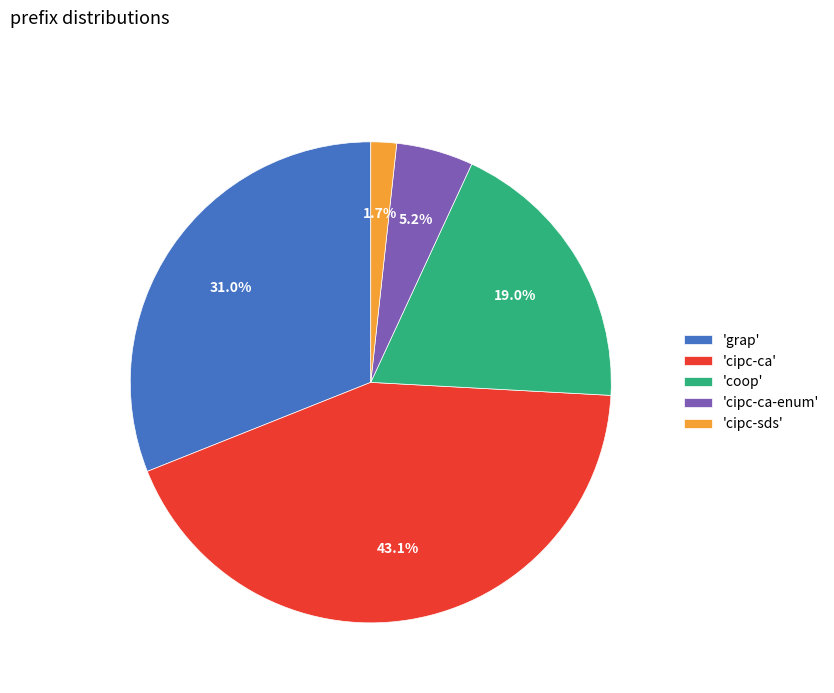

Which has a higher value, 'cipc-ca-enum' or 'cipc-sds'?

'cipc-ca-enum'